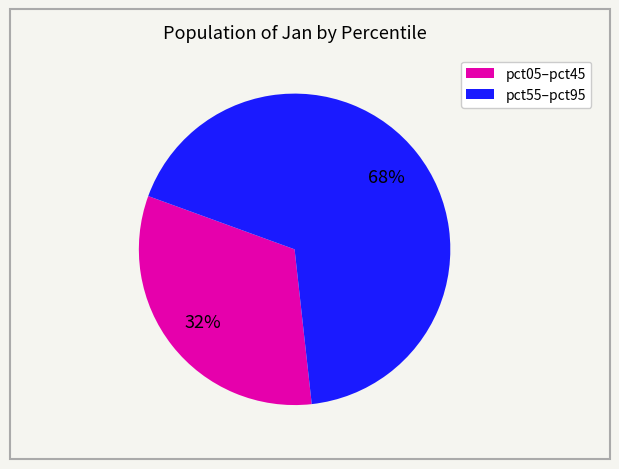

Does any single category account for the majority?

Yes